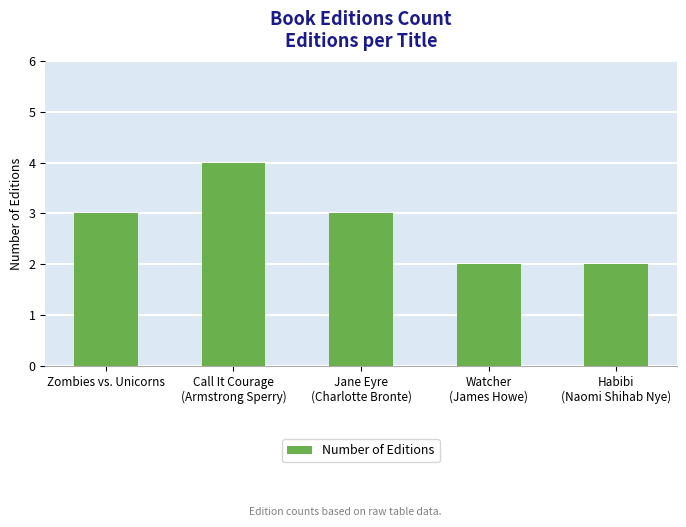

How many data points are less than 3?

2